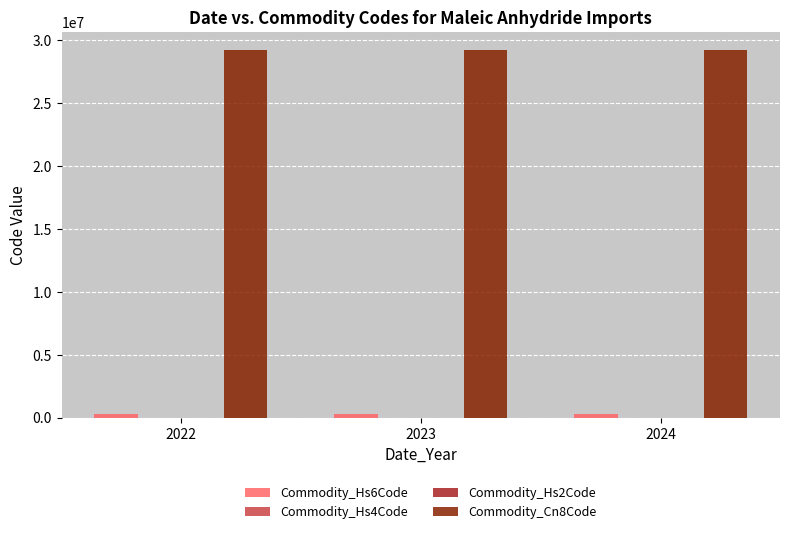

Does the chart contain stacked bars?

No